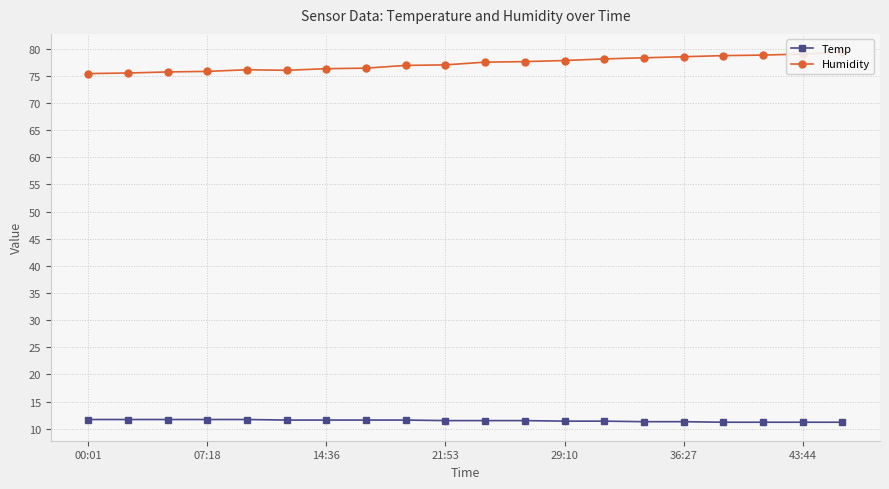

True or false: Temp has a value of 15.7 at 14:36.

False